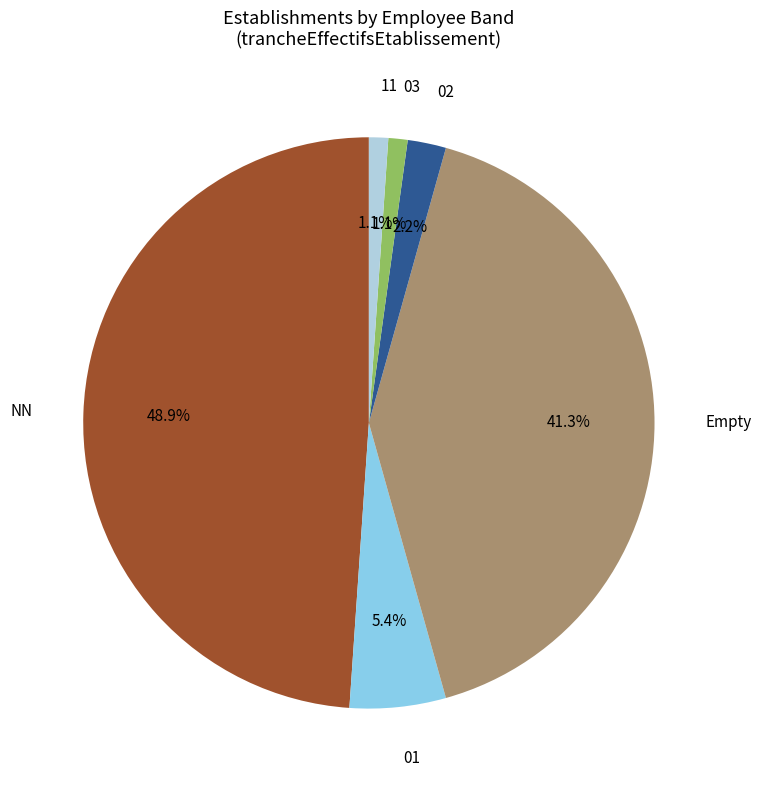

Count the number of slices in the pie.

6